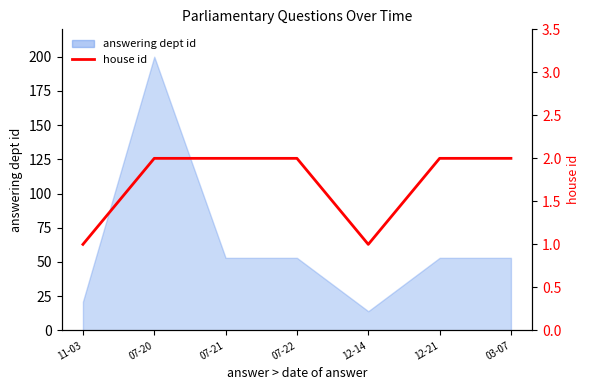

How many values are below 2?

2